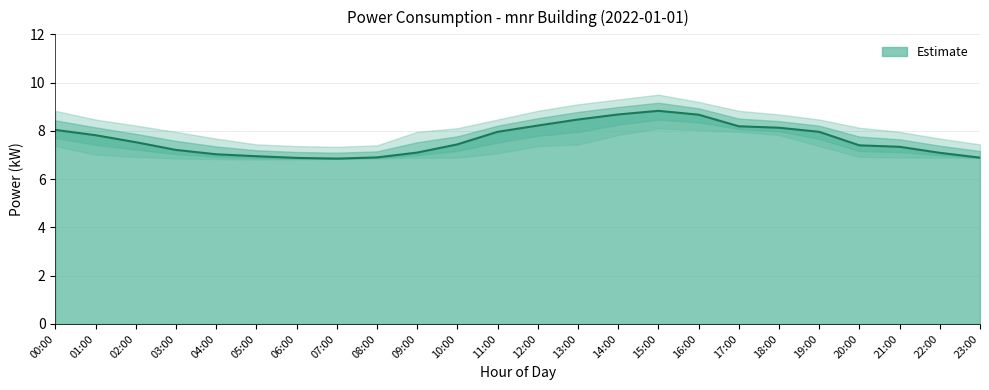

Rank the series by their average value, from lowest to highest.

power_lower, power, power_upper